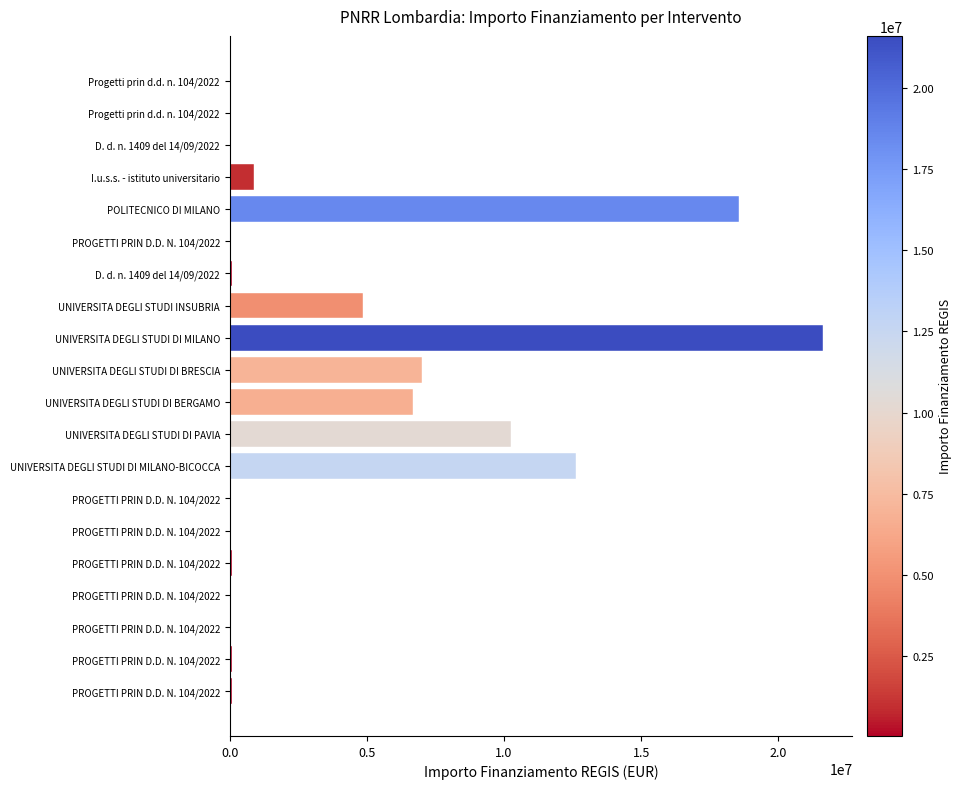

How many distinct data groups are displayed?

1